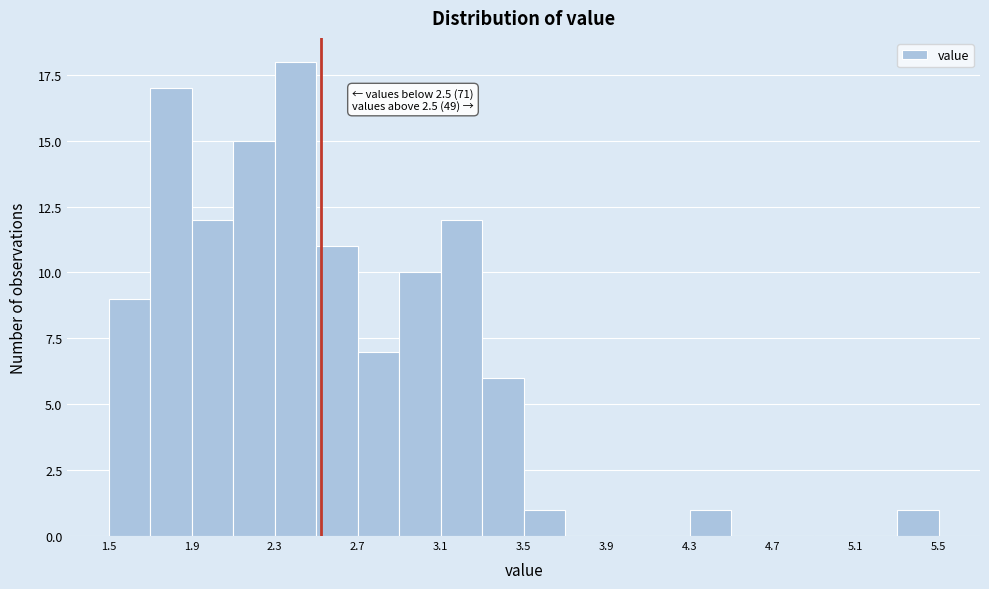

Read against the x-axis, roughly where is the centre of the tallest bar?

2.40